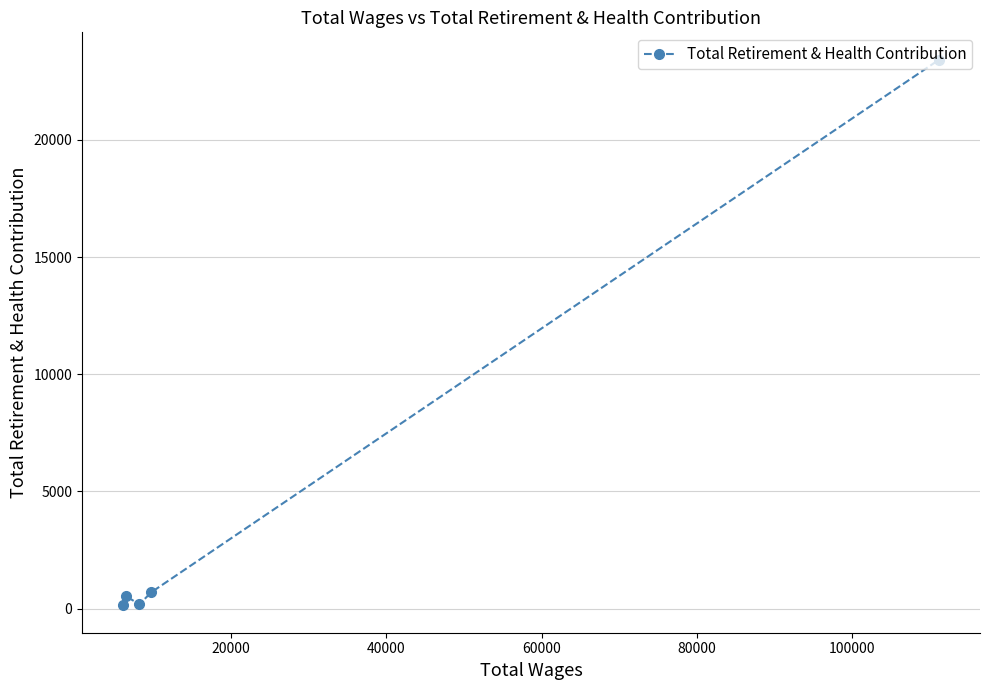

How many categories are shown in the chart?

5